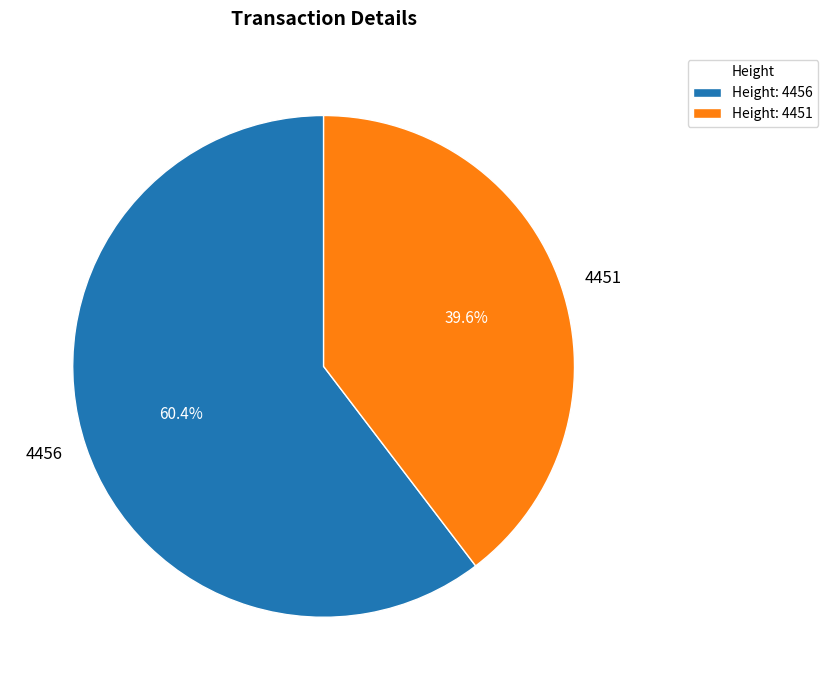

To the nearest percent, what percentage of the pie is 4451?

40%